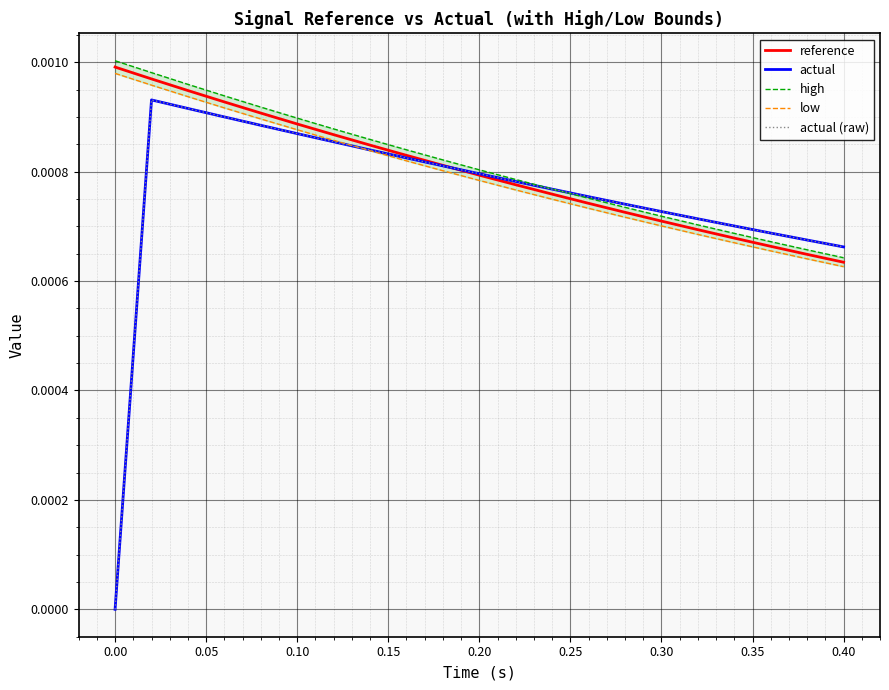

The reference series shows 0.0 at 0.35. True or false?

True